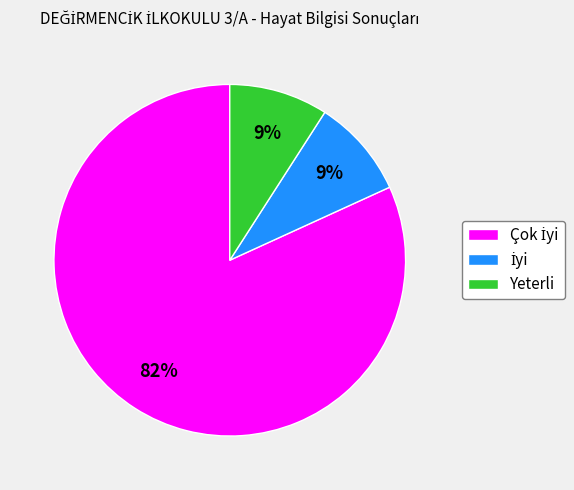

What percentage is the Yeterli slice, to the nearest percent?

9%